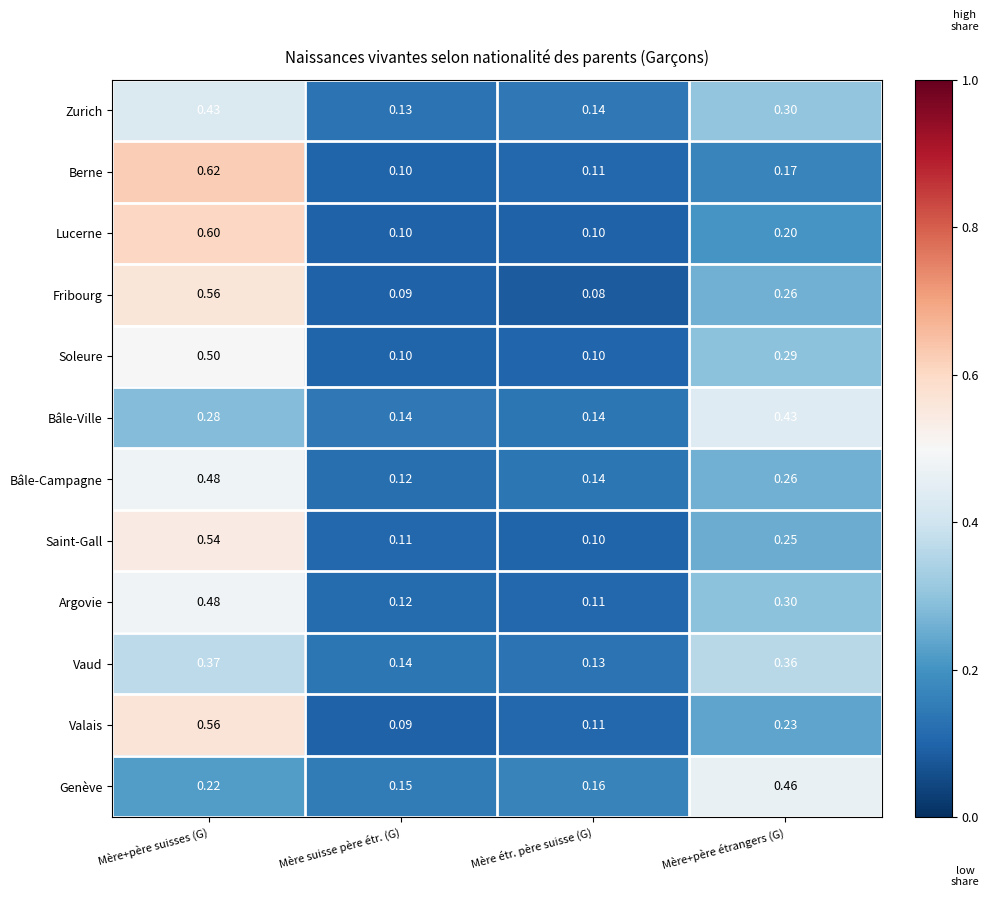

List the labels in order of Genève value, smallest first.

Mère suisse père étr. (G), Mère étr. père suisse (G), Mère+père suisses (G), Mère+père étrangers (G)